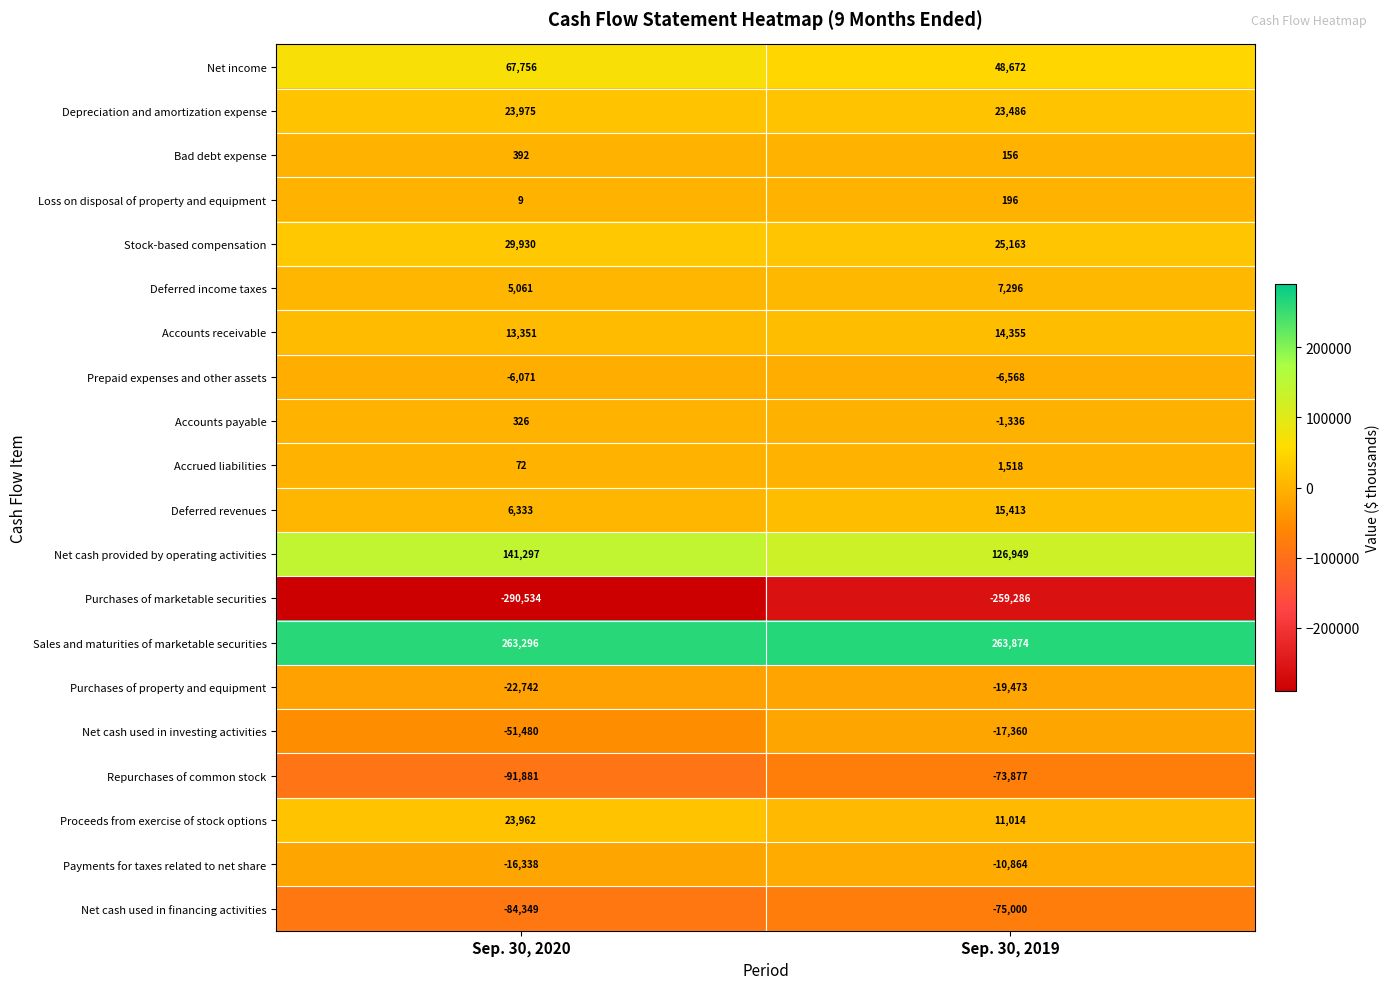

At which label is Accounts payable closest to -505?

Sep. 30, 2020